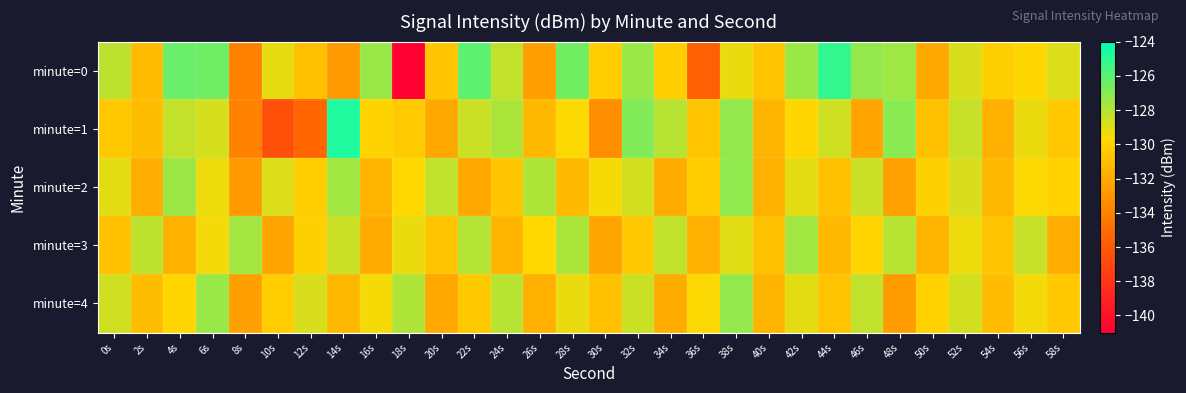

How many data points does each series have?

30